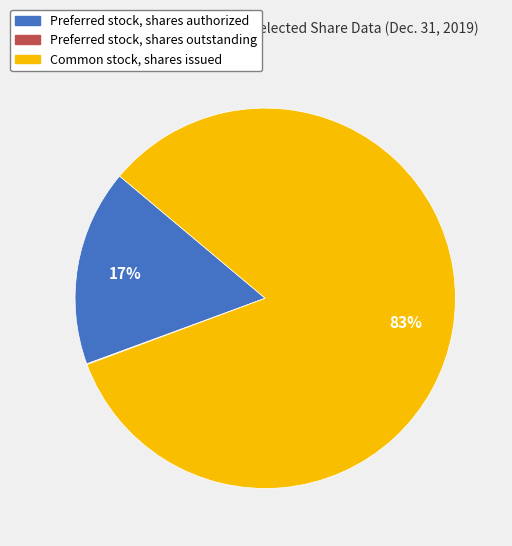

Which slice is the largest?

Common stock, shares issued